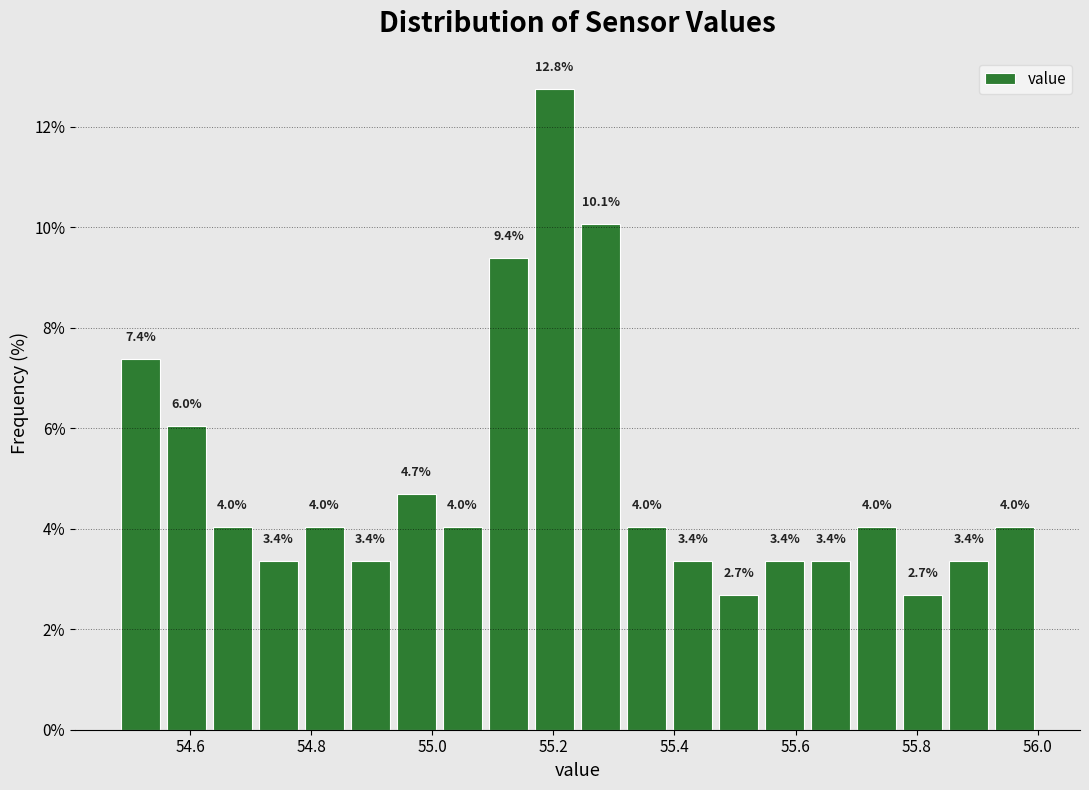

Around what value on the x-axis is the tallest bar? Give the approximate position of its centre, as read against the axis.

55.20